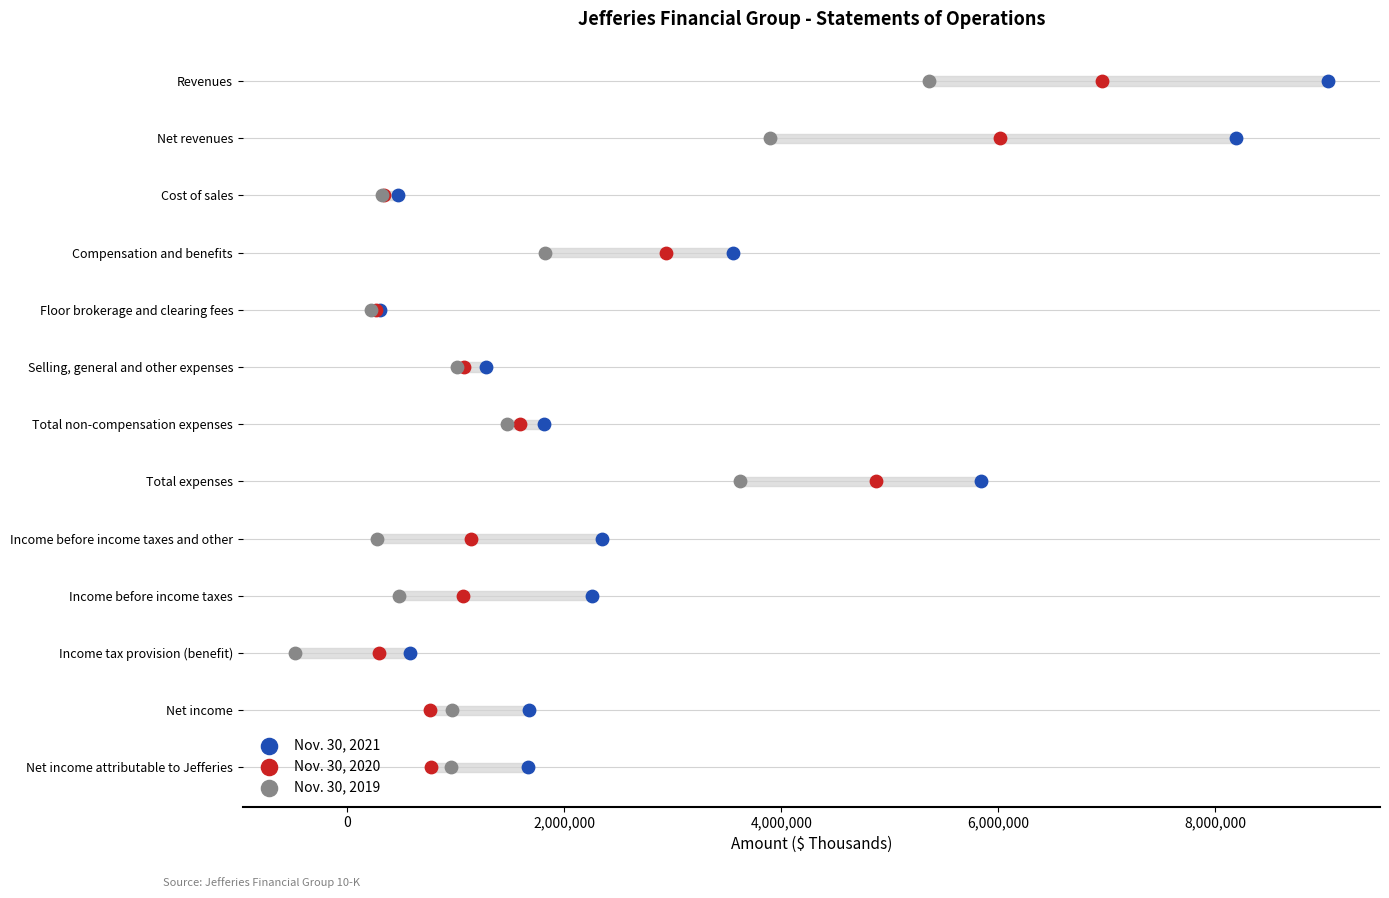

What are all the series names shown in the legend?

Nov. 30, 2021, Nov. 30, 2020, Nov. 30, 2019